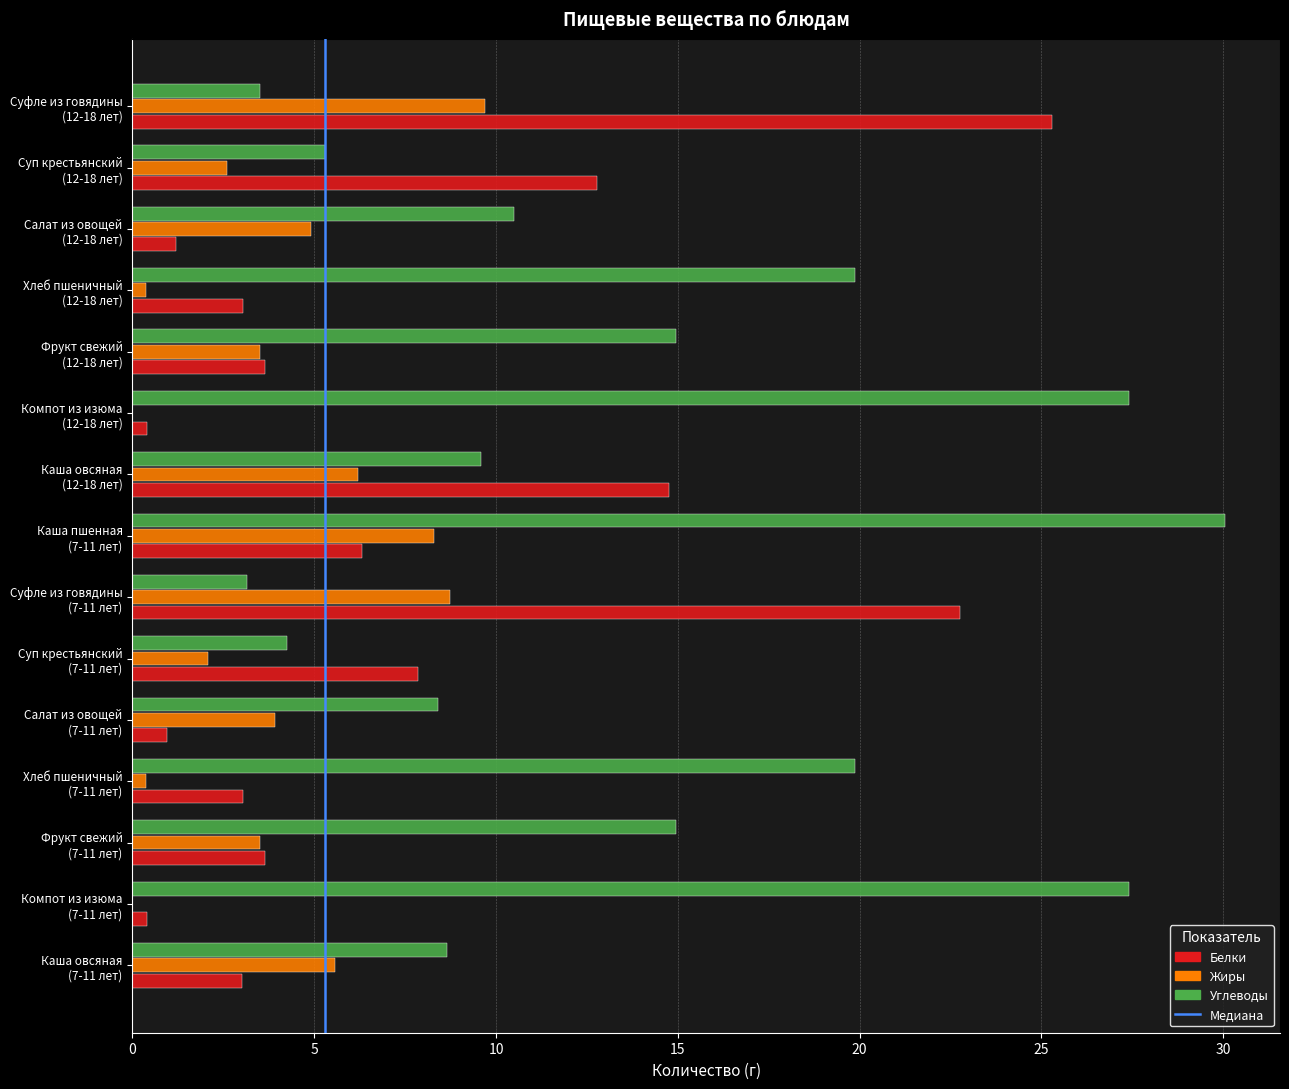

Which series has the largest total across all categories?

Углеводы